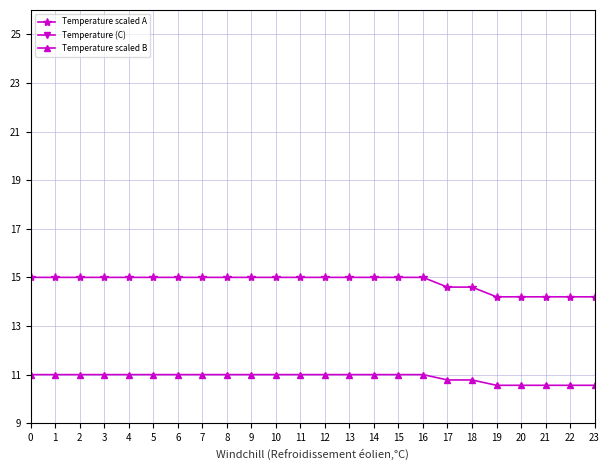

How many values in the Temperature (C) series are below 5?

7